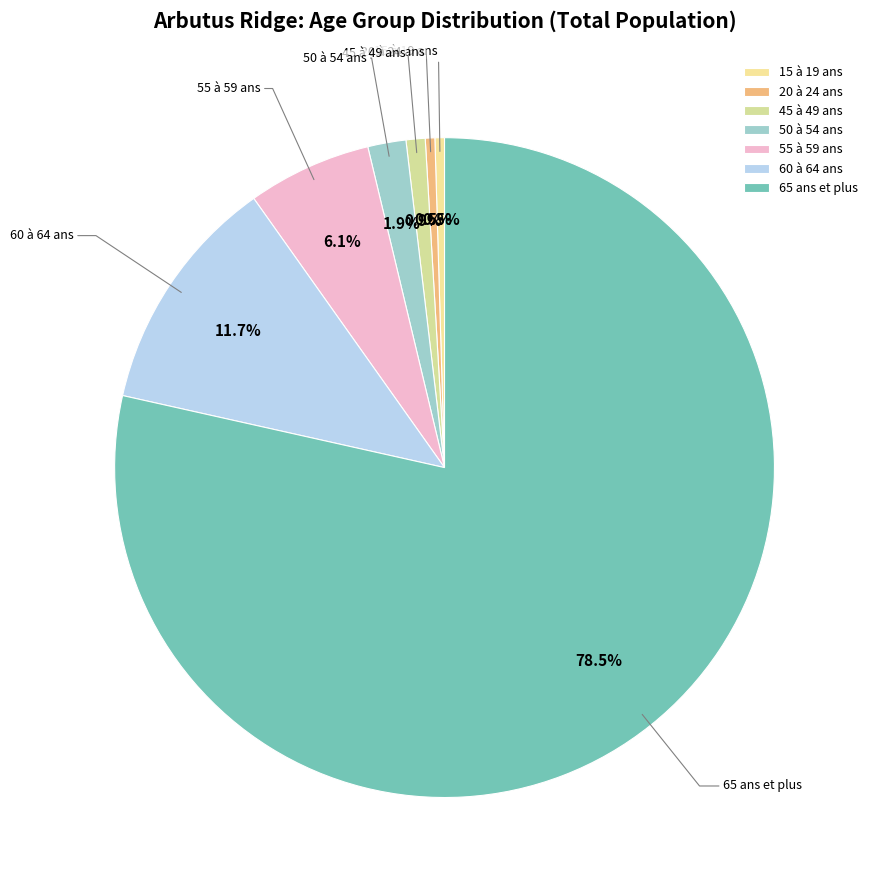

What portion of the pie excludes 55 à 59 ans?

93.9%